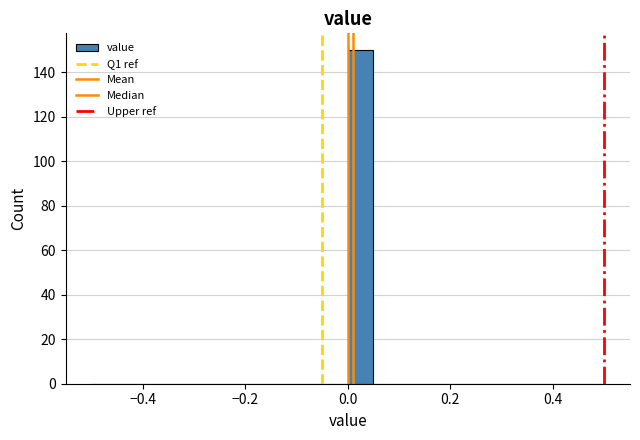

Around what value on the x-axis is the tallest bar? Give the approximate position of its centre, as read against the axis.

0.02